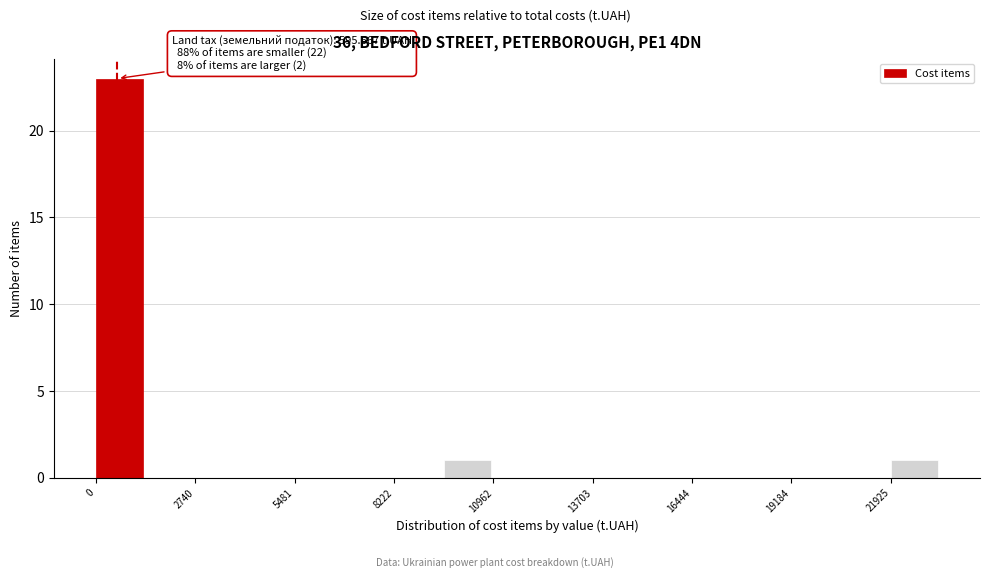

Around what value on the x-axis is the tallest bar? Give the approximate position of its centre, as read against the axis.

500